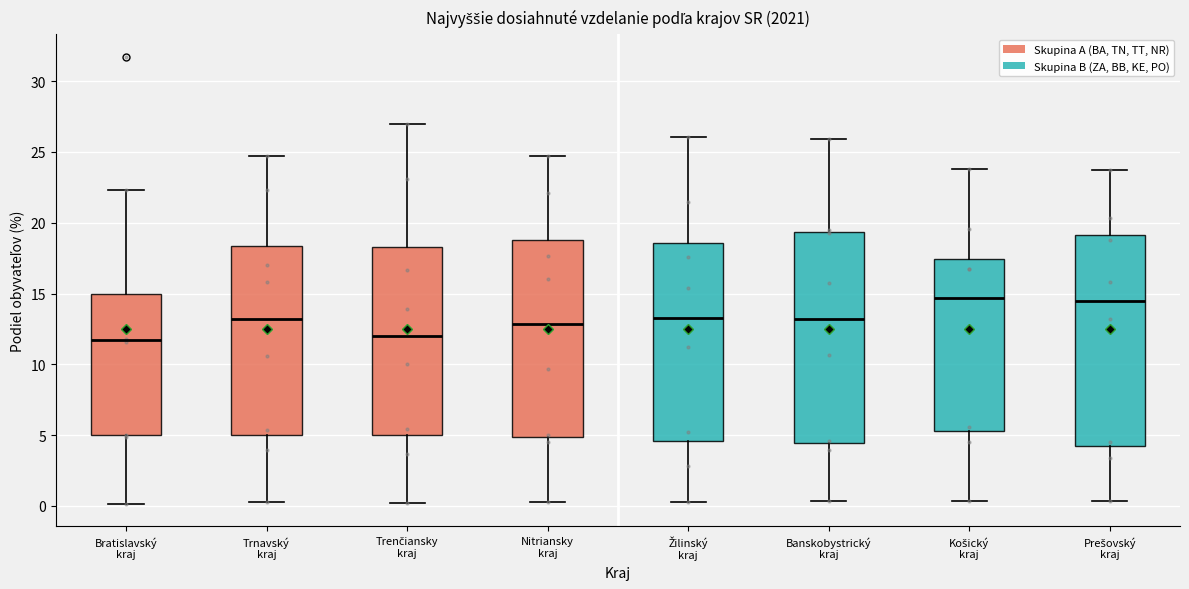

Reading left to right, read every box against the y-axis: the position of its median line, the range the box covers, and the ends of its whiskers. The values are not printed on the chart, so give them approximately, as read against the axis.

Bratislavský kraj: median 11.5, box 5.0 to 15.0, whiskers 0.0 to 22.5
Trnavský kraj: median 13.0, box 5.0 to 18.5, whiskers 0.5 to 24.5
Trenčiansky kraj: median 12.0, box 5.0 to 18.5, whiskers 0.0 to 27.0
Nitriansky kraj: median 13.0, box 5.0 to 19.0, whiskers 0.5 to 24.5
Žilinský kraj: median 13.5, box 4.5 to 18.5, whiskers 0.0 to 26.0
Banskobystrický kraj: median 13.0, box 4.5 to 19.5, whiskers 0.5 to 26.0
Košický kraj: median 14.5, box 5.5 to 17.5, whiskers 0.5 to 24.0
Prešovský kraj: median 14.5, box 4.0 to 19.0, whiskers 0.5 to 23.5